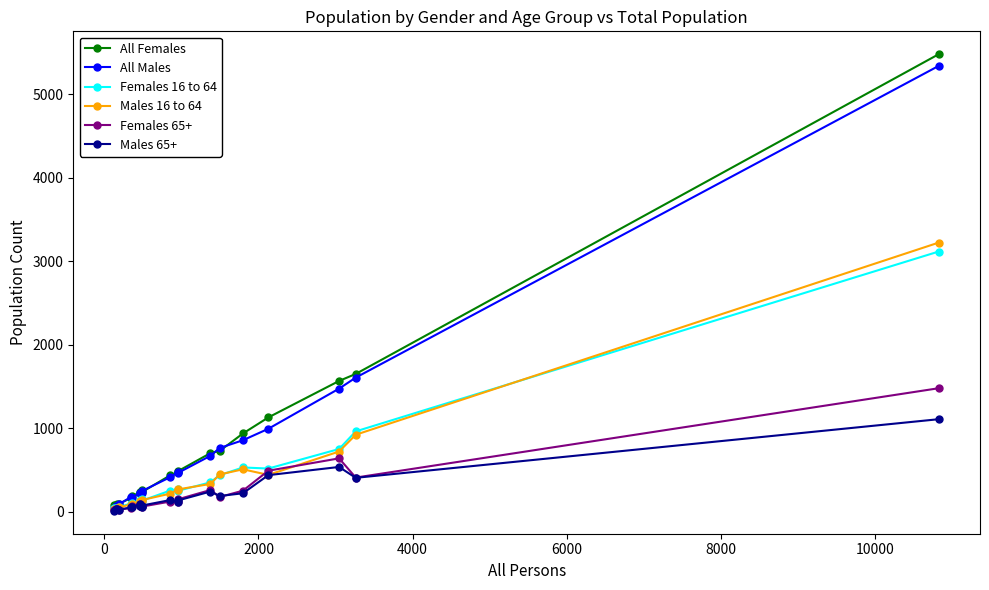

Is this an area chart (filled region under the line)?

No